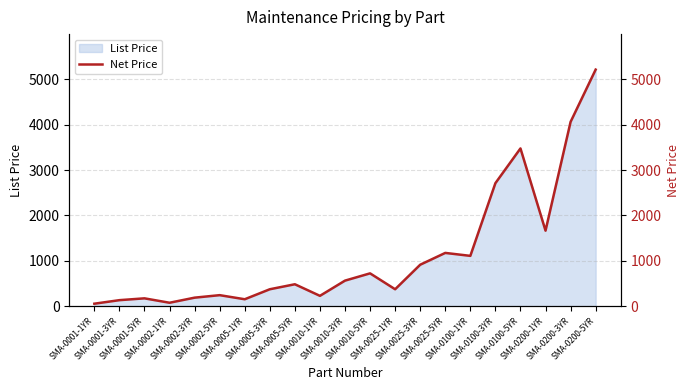

Which label corresponds to the largest value in the chart?

SMA-0200-5YR